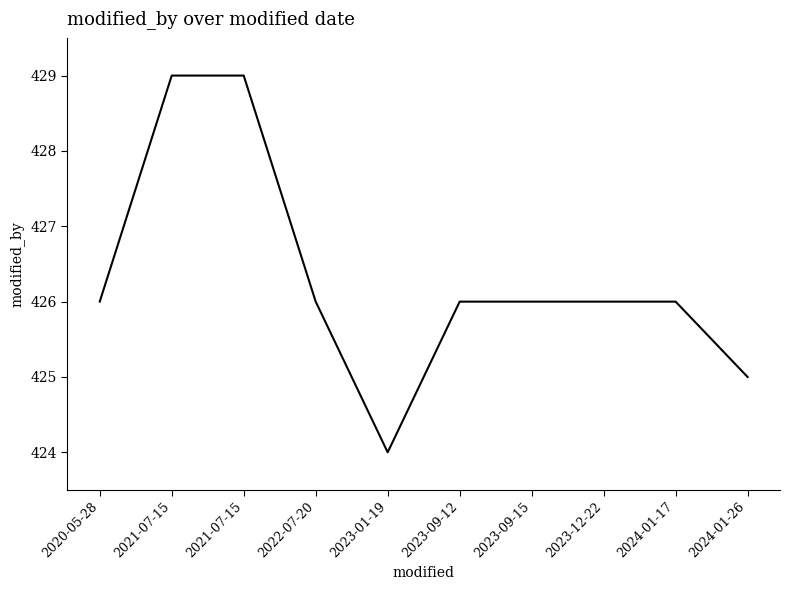

How many distinct data groups are displayed?

1